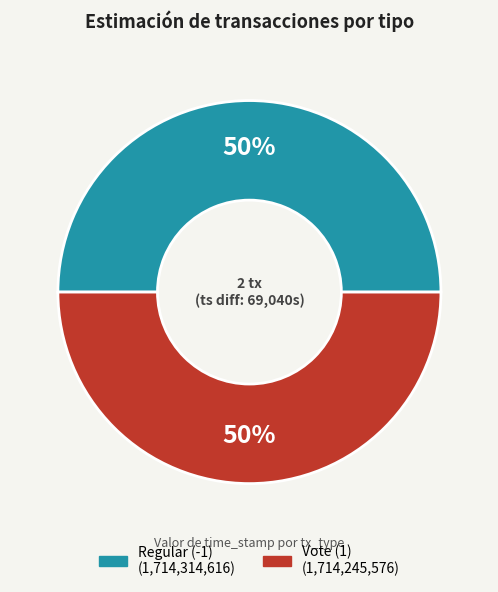

To the nearest percent, what portion does Vote (1) represent?

50%